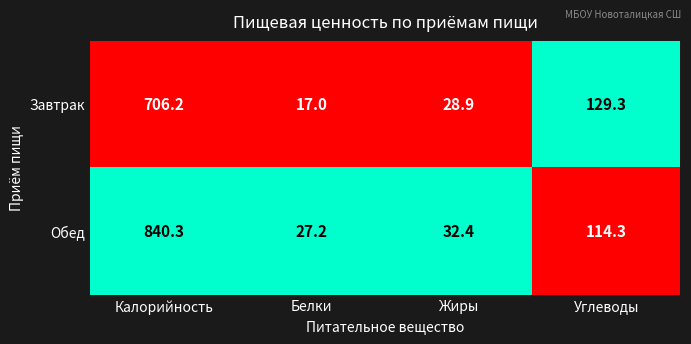

Reading right to left, list all the values displayed in this chart.

Завтрак: 129.3	28.9	17.0	706.2
Обед: 114.3	32.4	27.2	840.3